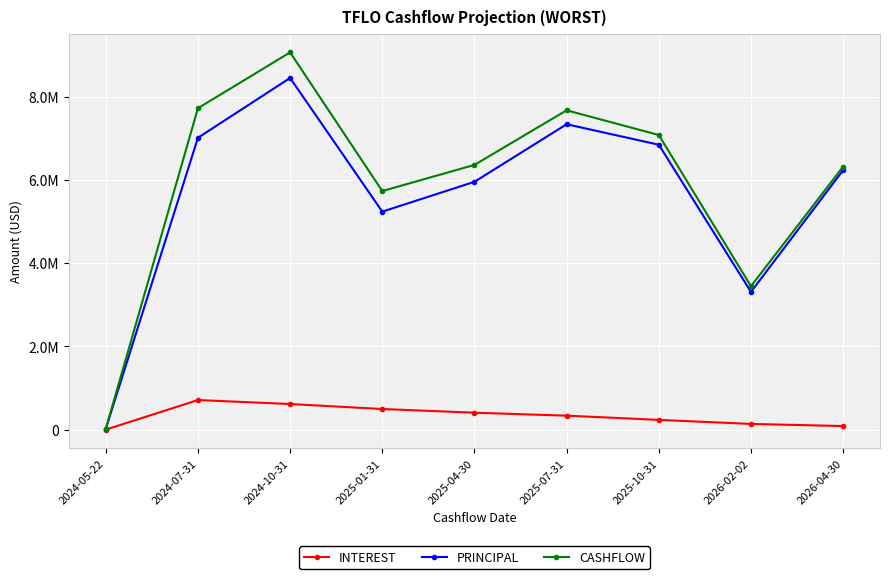

Which category has the highest value in the CASHFLOW series?

2024-10-31